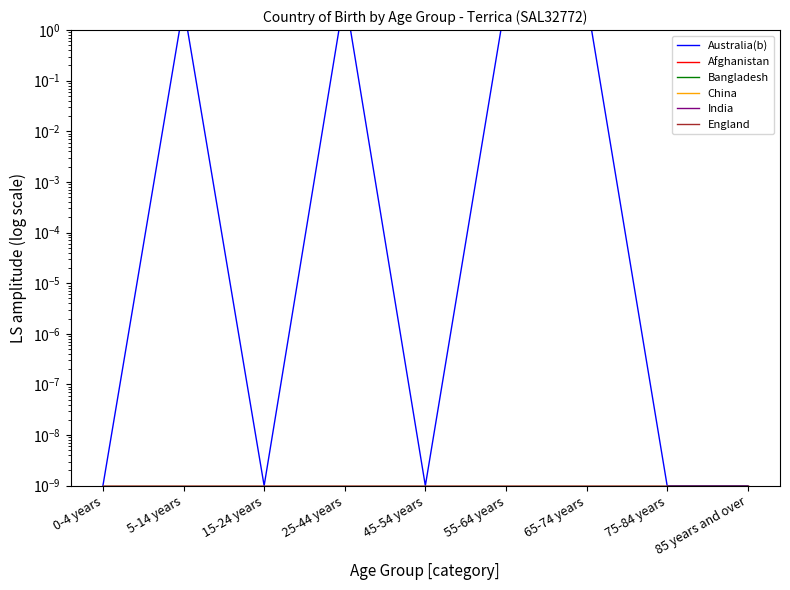

At which category is the sum across all series the highest?

25-44 years